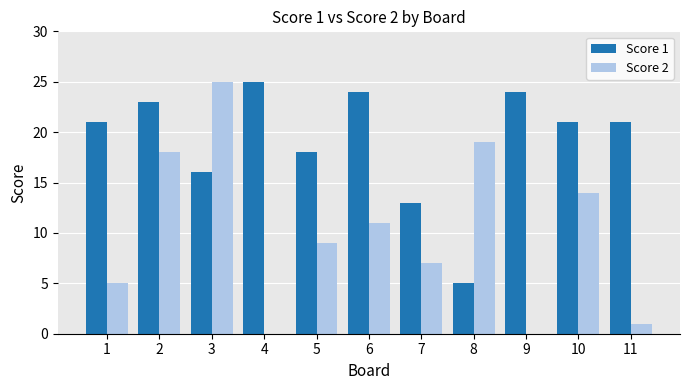

Which series has the largest total across all categories?

Score 1